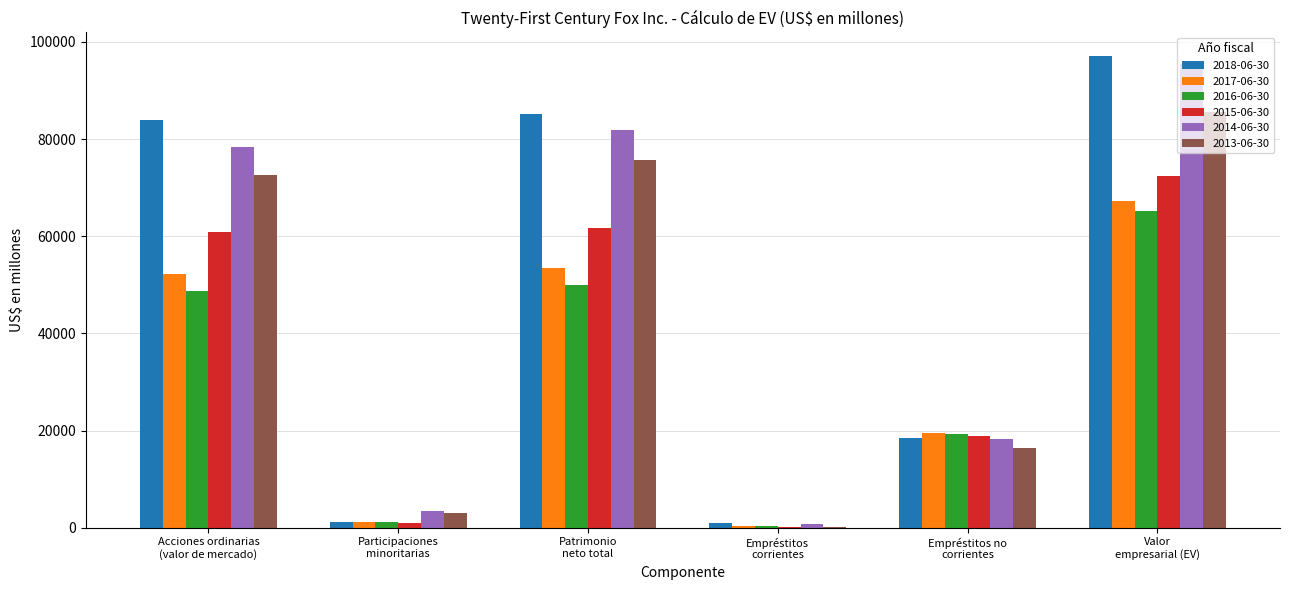

What is the greatest value displayed?

97094